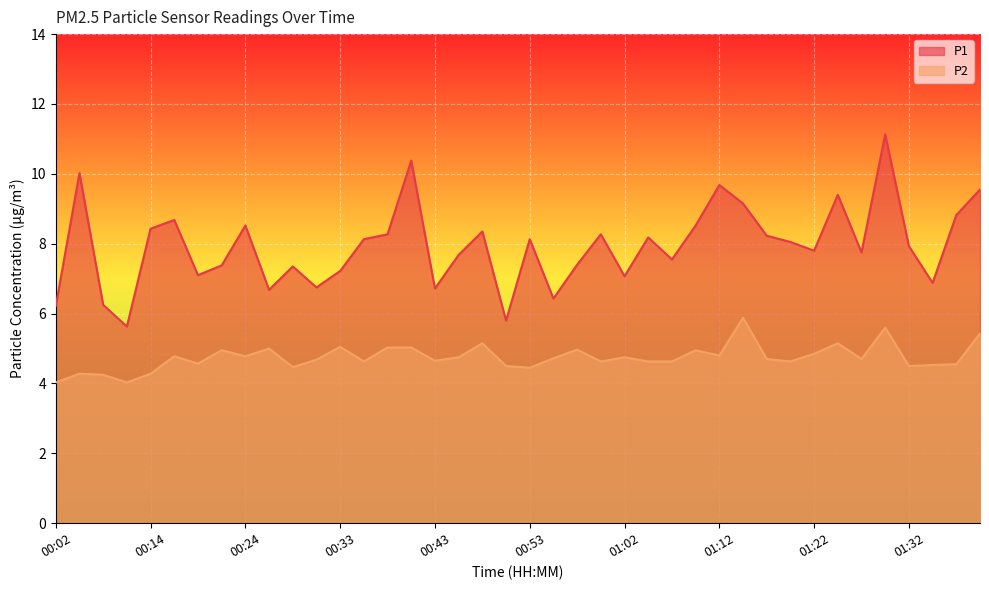

At how many categories does at least one series exceed 8?

20